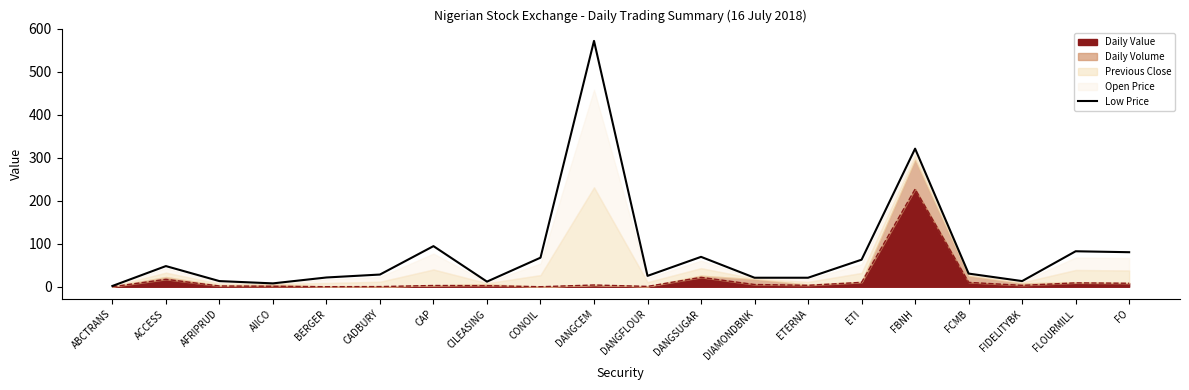

Reading left to right, extract all data points from this chart.

ABCTRANS=1.8	ACCESS=48.1	AFRIPRUD=13.2	AIICO=7.8	BERGER=21.5	CADBURY=28.4	CAP=94.4	CILEASING=11.9	CONOIL=67.6	DANGCEM=571.6	DANGFLOUR=25.3	DANGSUGAR=69.5	DIAMONDBNK=21.0	ETERNA=21.0	ETI=62.9	FBNH=321.0	FCMB=30.6	FIDELITYBK=13.2	FLOURMILL=82.5	FO=80.3